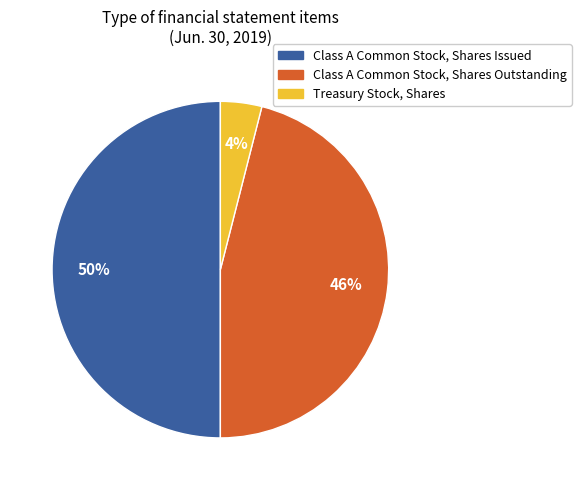

To the nearest percent, what is the average slice percentage?

33%